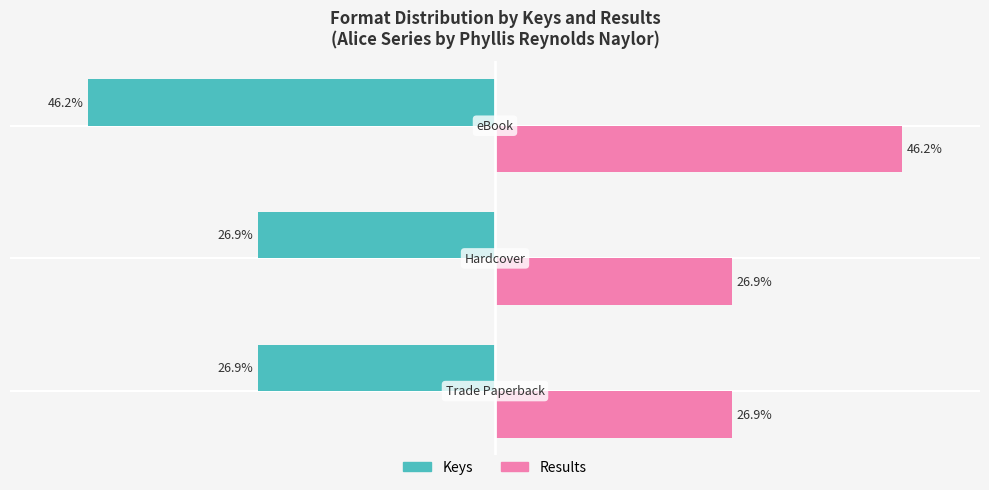

Rank the series by their average value, from lowest to highest.

Keys, Results